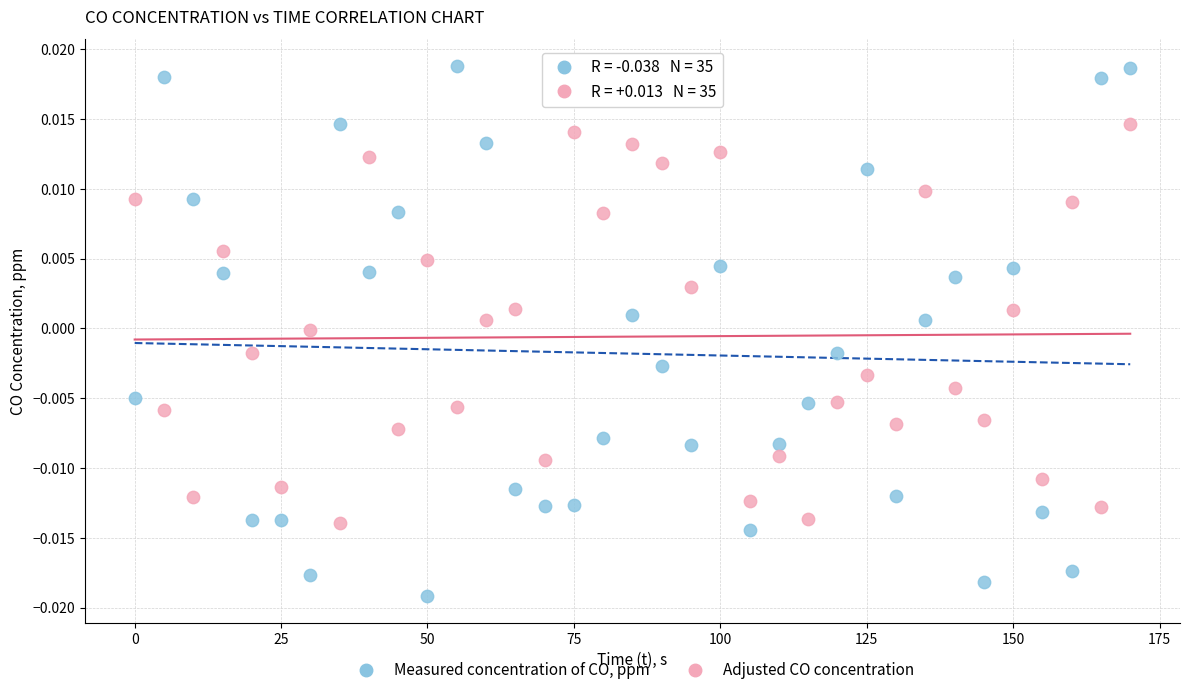

What are all the series names shown in the legend?

Measured concentration of CO, ppm, Adjusted CO concentration